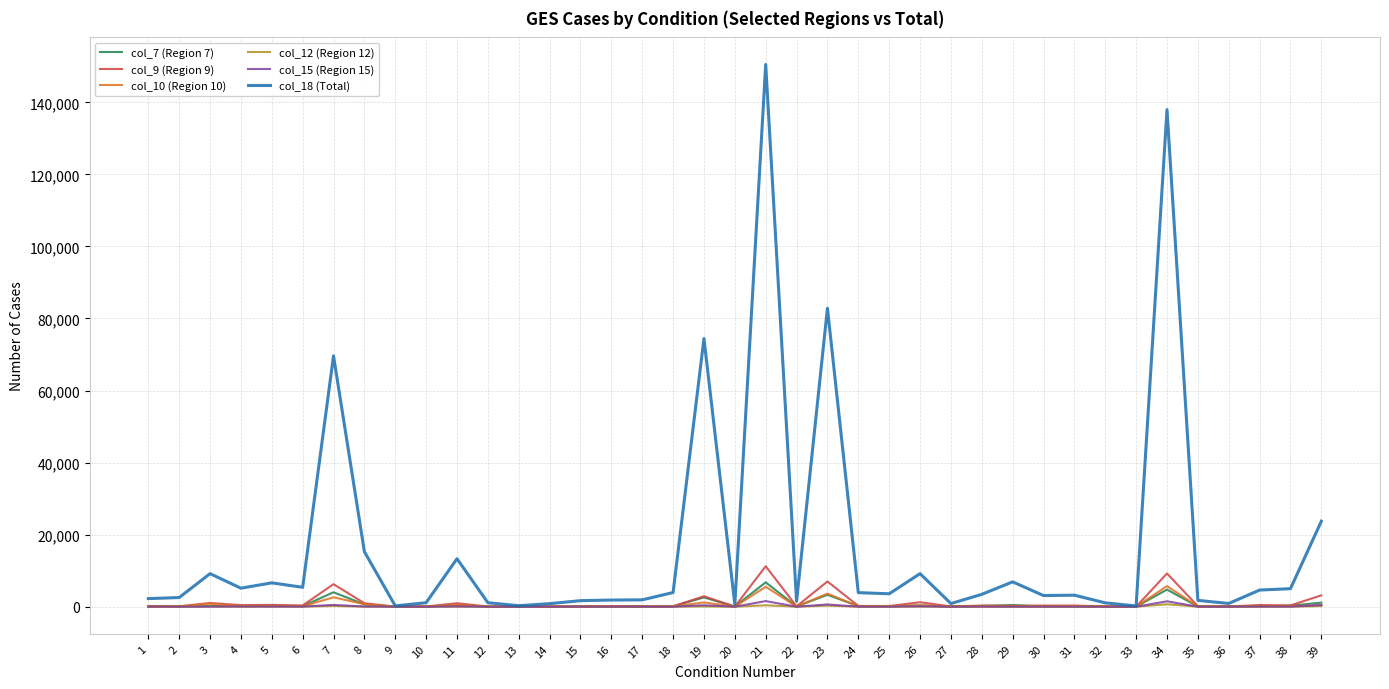

Which series has the largest range (max minus min)?

col_18 (Total)